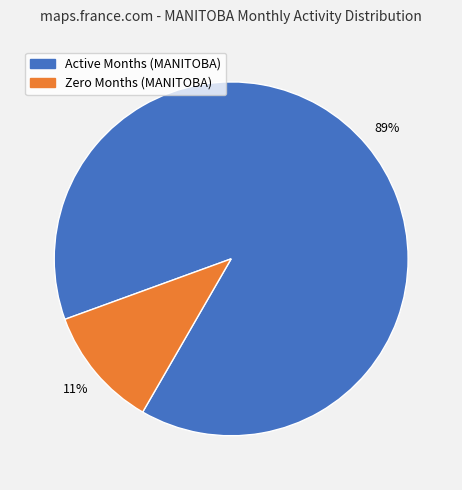

To the nearest percent, what is the average slice percentage?

50%